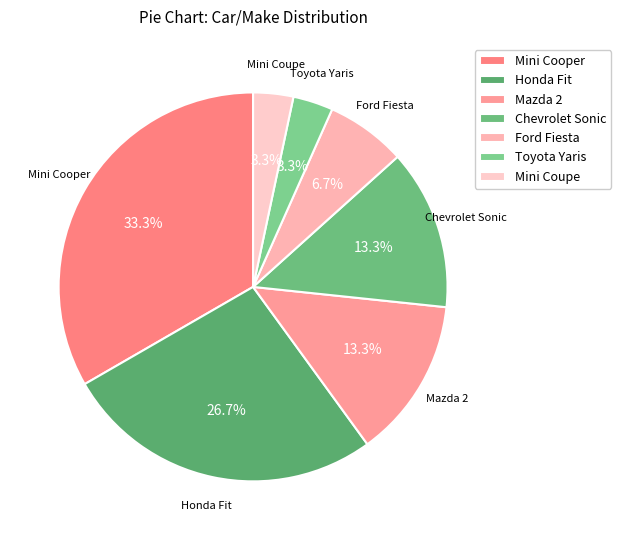

What percentage is the Ford Fiesta slice, to the nearest percent?

7%